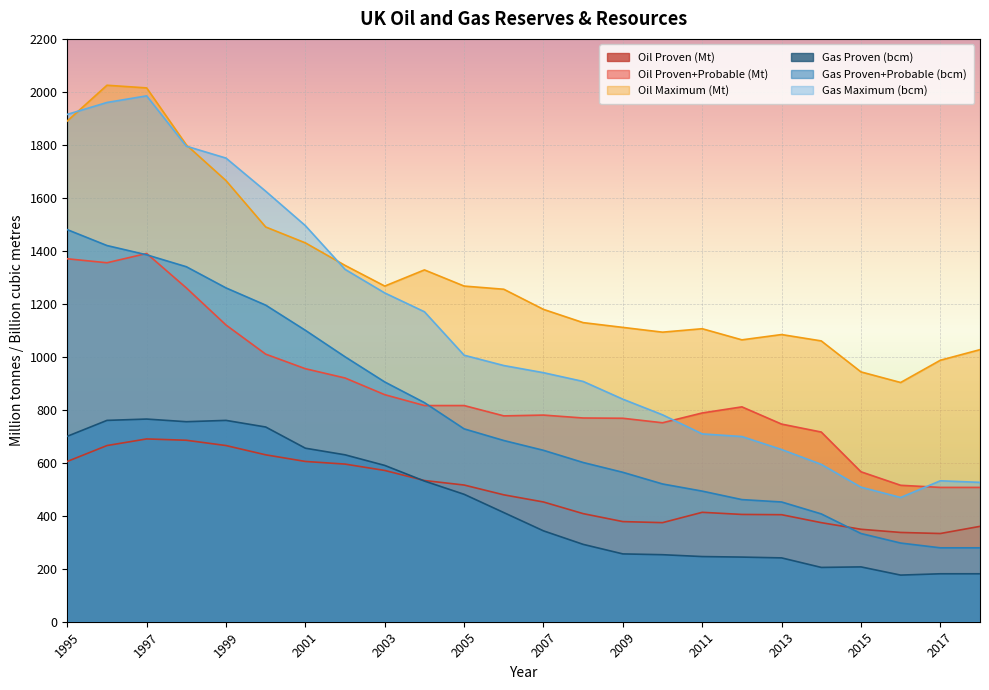

Rank the series at 1999 from highest to lowest value.

Gas Maximum (bcm), Oil Maximum (Mt), Gas Proven+Probable (bcm), Oil Proven+Probable (Mt), Gas Proven (bcm), Oil Proven (Mt)